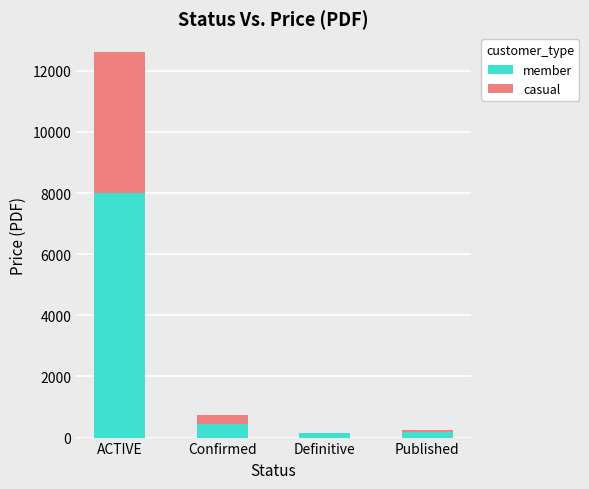

Where is member nearest to the value 4067?

Confirmed